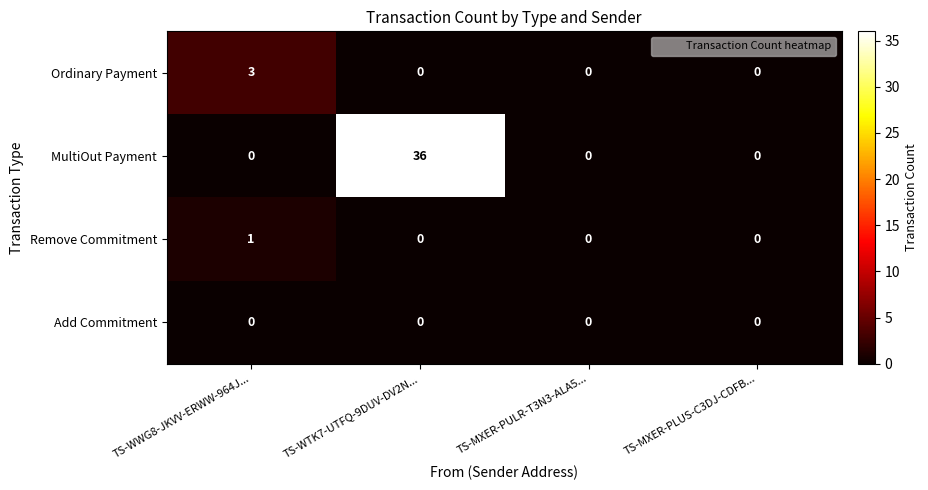

What is the total value across all series at TS-WTK7-UTFQ-9DUV-DV2N...?

36